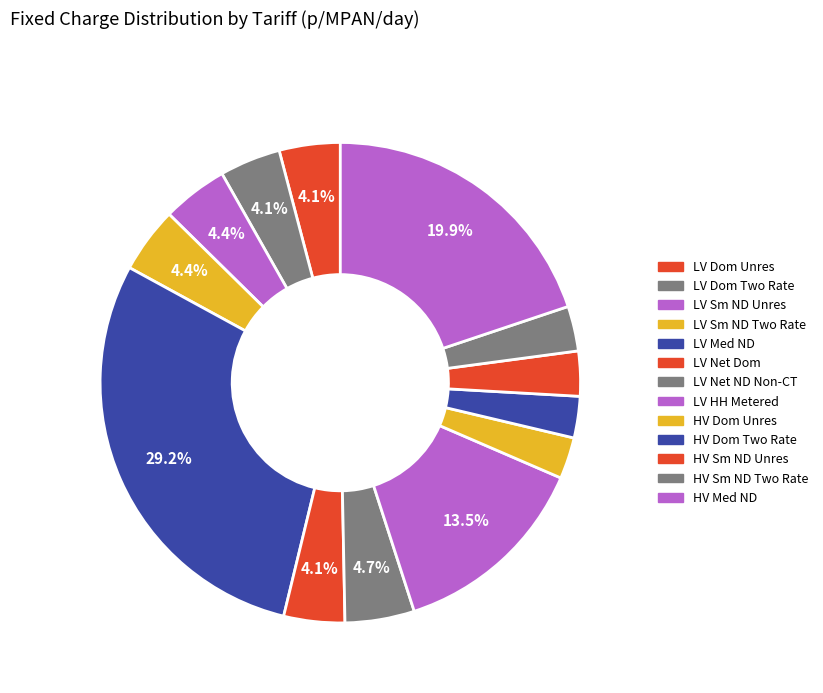

How many segments does this pie chart have?

13